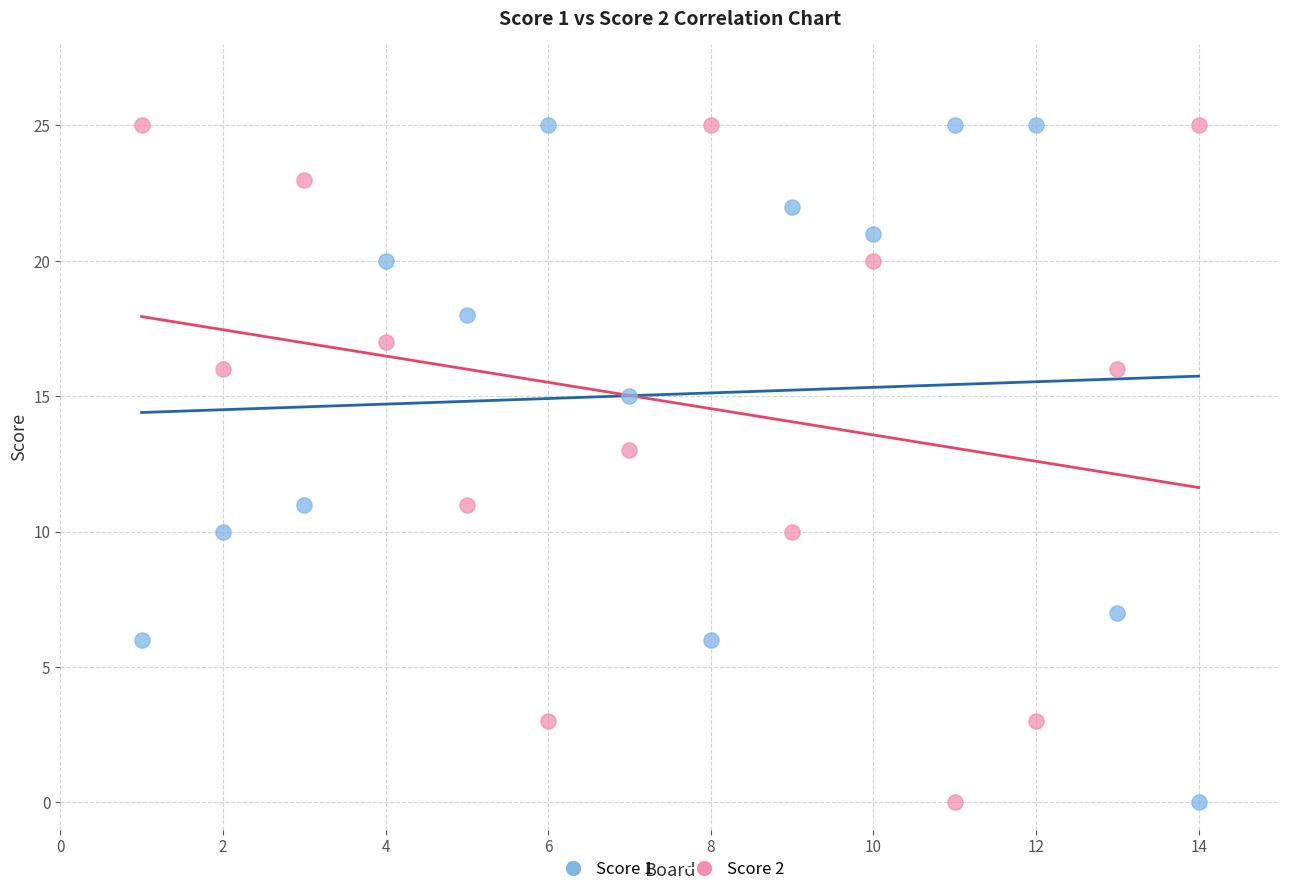

What are all the series names shown in the legend?

Score 1, Score 2